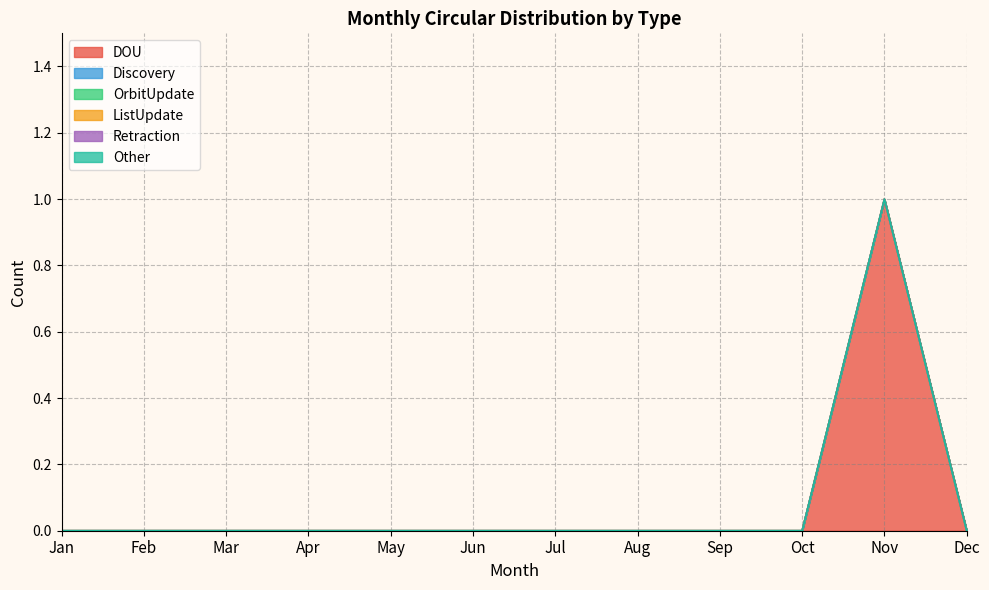

Reading right to left, what are all the values shown in this chart?

DOU: 0	1	0	0	0	0	0	0	0	0	0	0
Discovery: 0	0	0	0	0	0	0	0	0	0	0	0
OrbitUpdate: 0	0	0	0	0	0	0	0	0	0	0	0
ListUpdate: 0	0	0	0	0	0	0	0	0	0	0	0
Retraction: 0	0	0	0	0	0	0	0	0	0	0	0
Other: 0	0	0	0	0	0	0	0	0	0	0	0